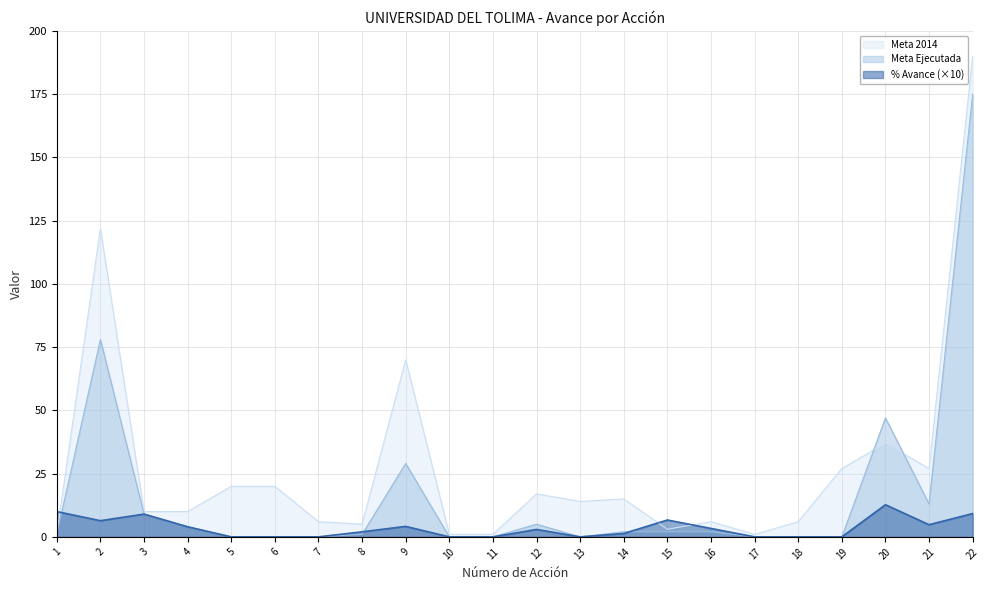

What is the value of the Meta 2014 point at the 9th from the left?

70.0